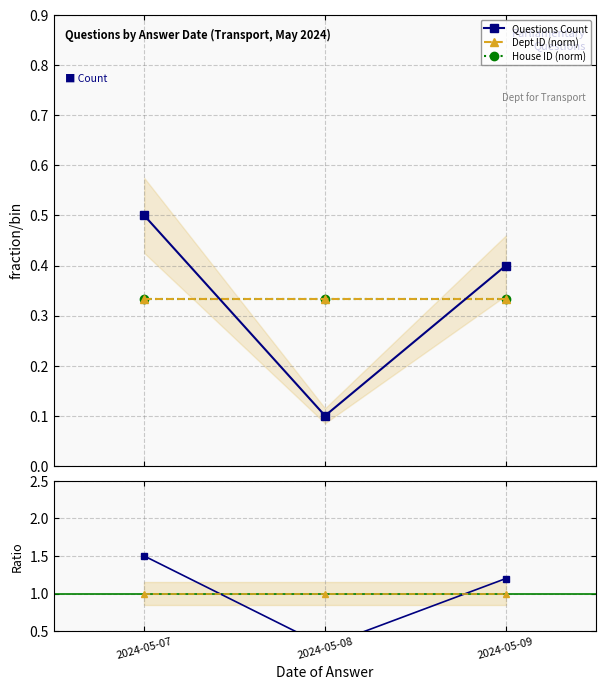

How many lines are shown in the chart?

5